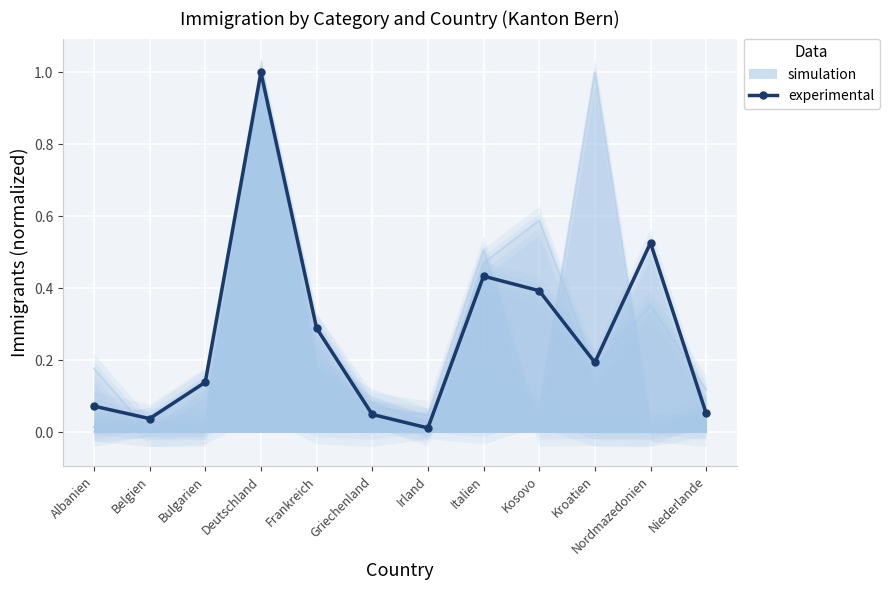

List the labels in order of experimental value, largest first.

Deutschland, Nordmazedonien, Italien, Kosovo, Frankreich, Kroatien, Bulgarien, Albanien, Niederlande, Griechenland, Belgien, Irland